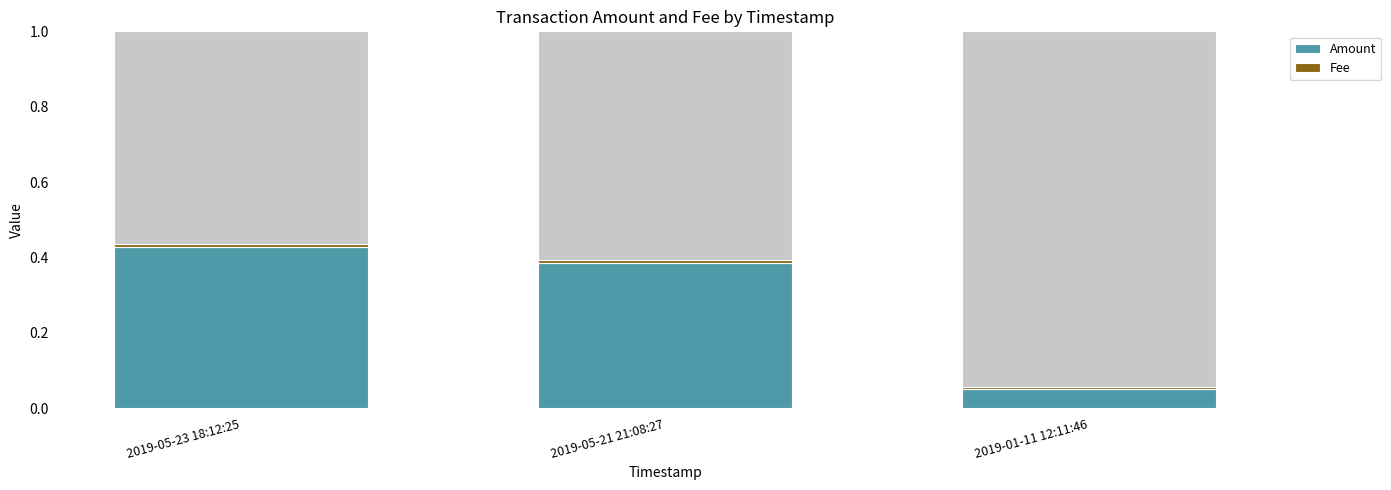

What is the spread (max minus min) of values at 2019-05-21 21:08:27?

0.4